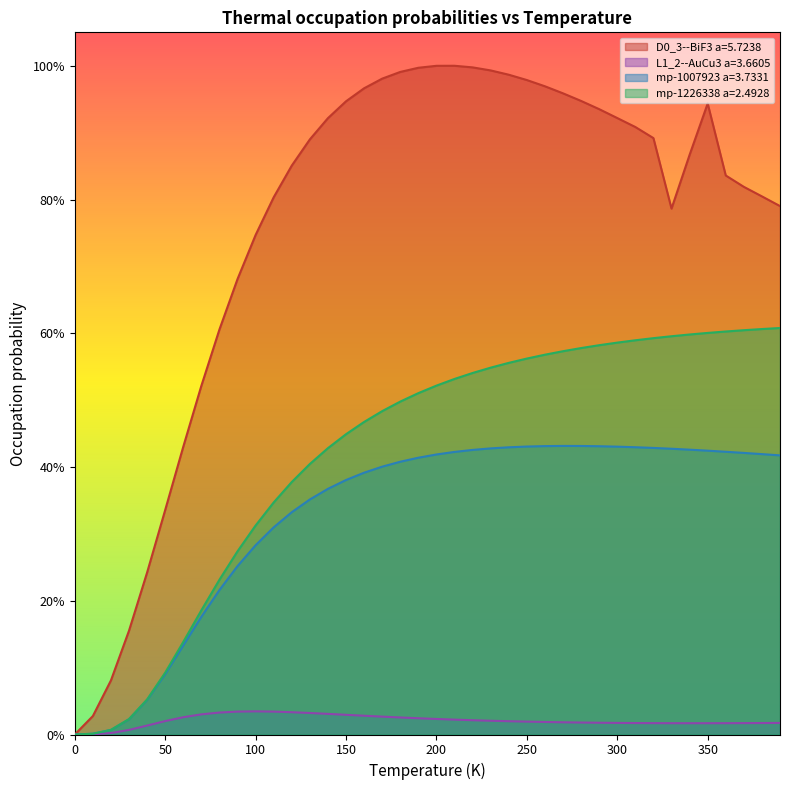

Which has a higher value, 200.0 or 290.0?

200.0